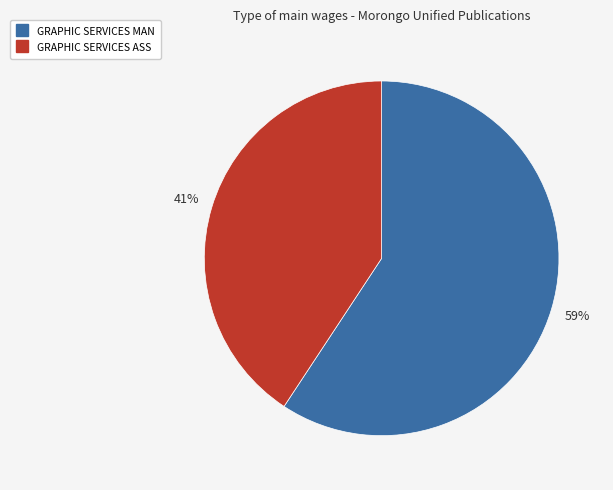

To the nearest percent, what is the combined percentage of GRAPHIC SERVICES MAN and GRAPHIC SERVICES ASS?

100%